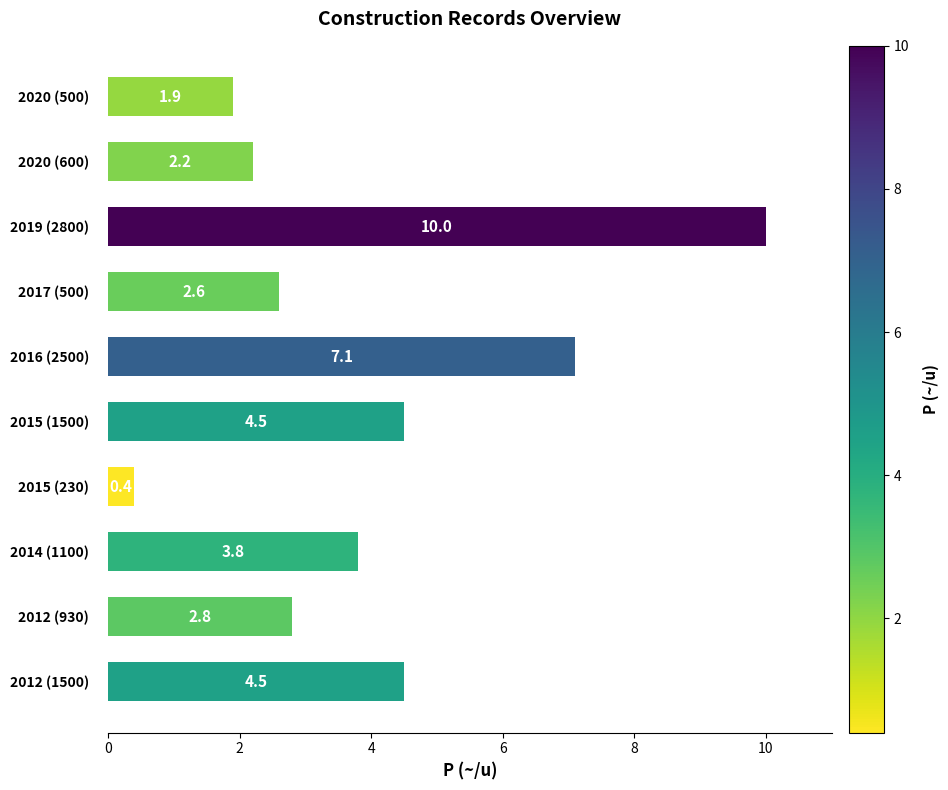

The value at 2019 (2800) is 13.7. True or false?

False